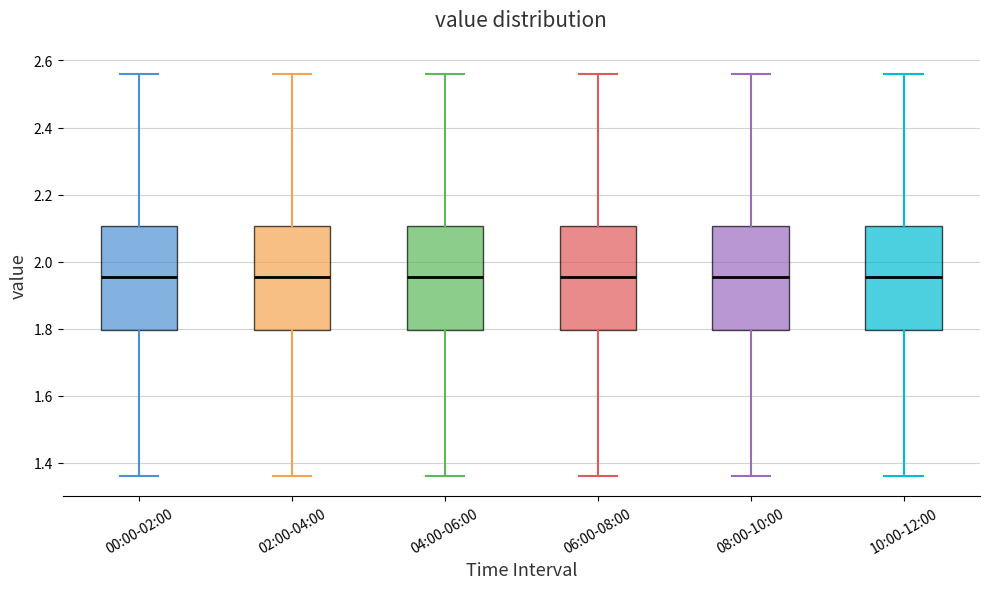

Reading left to right, transcribe this box plot: for each box, give where its median line is, the range the box spans, and where its two whiskers end, as read against the y-axis. The values are not printed on the chart, so give them approximately, as read against the axis.

00:00-02:00: median 1.96, box 1.80 to 2.10, whiskers 1.36 to 2.56
02:00-04:00: median 1.96, box 1.80 to 2.10, whiskers 1.36 to 2.56
04:00-06:00: median 1.96, box 1.80 to 2.10, whiskers 1.36 to 2.56
06:00-08:00: median 1.96, box 1.80 to 2.10, whiskers 1.36 to 2.56
08:00-10:00: median 1.96, box 1.80 to 2.10, whiskers 1.36 to 2.56
10:00-12:00: median 1.96, box 1.80 to 2.10, whiskers 1.36 to 2.56